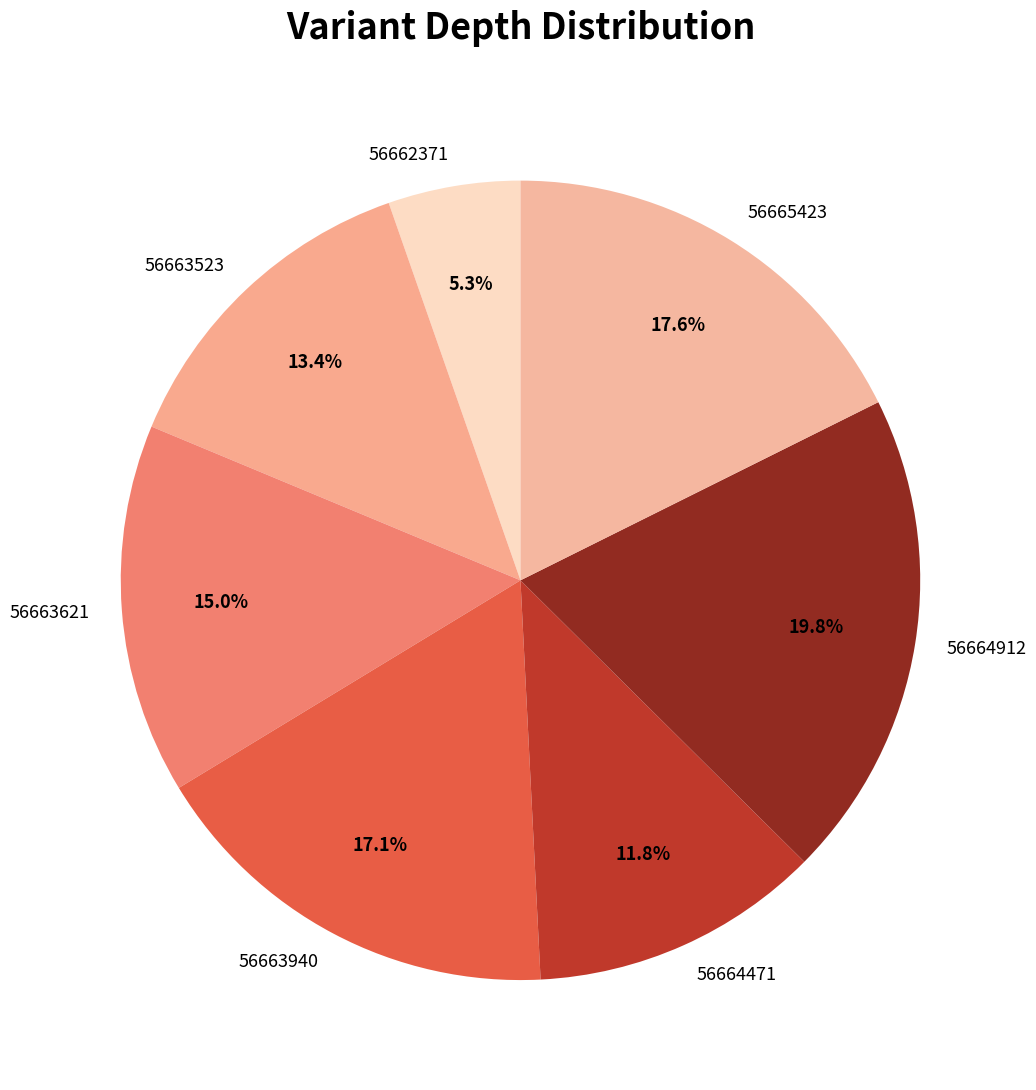

What percentage is NOT represented by 56663523?

86.6%